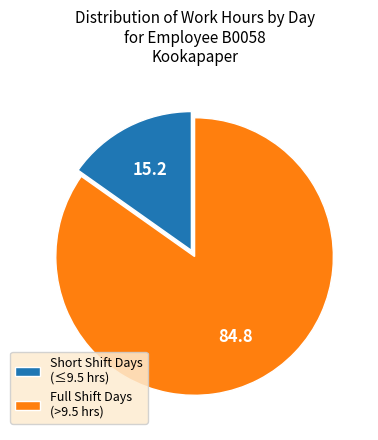

Combined, do Full Shift Days (>9.5 hrs) and Short Shift Days (≤9.5 hrs) account for over 50%?

Yes